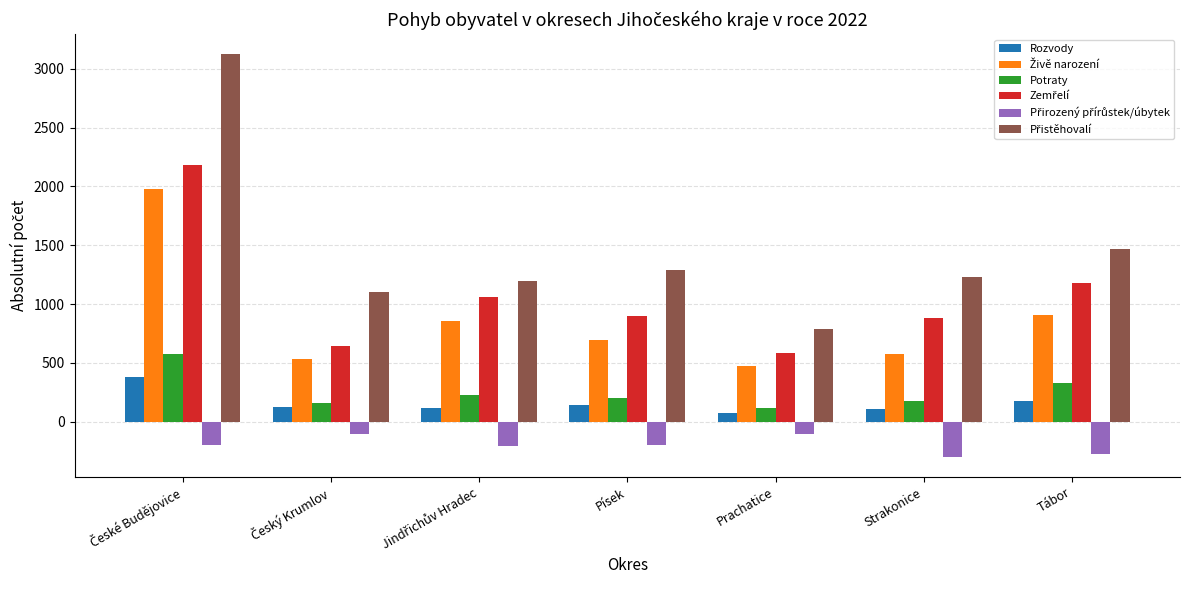

What is the greatest value displayed?

3122